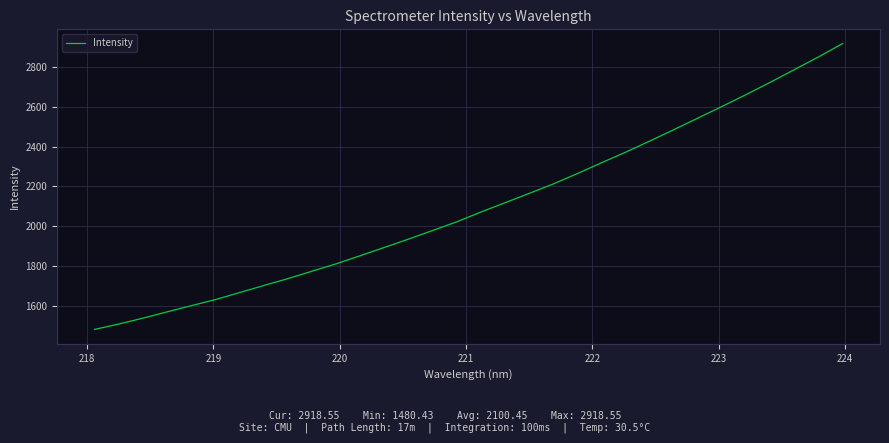

What is the maximum value shown in the chart?

2918.6